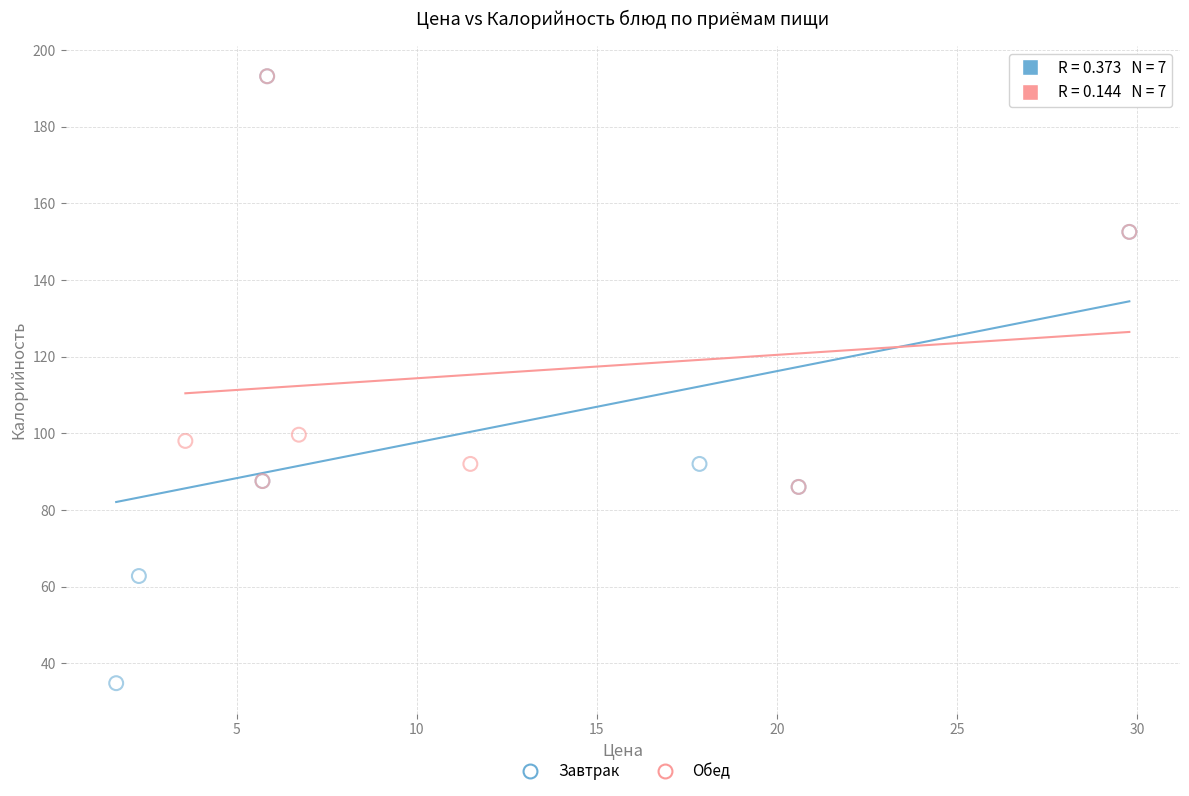

Which series has the widest spread of Y values?

Завтрак